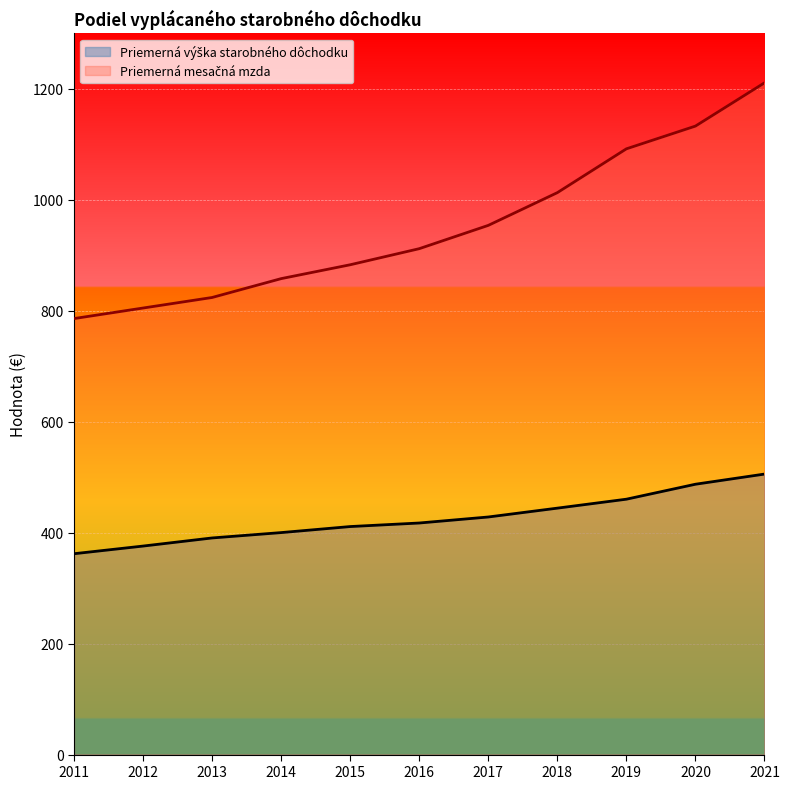

True or false: Priemerná mesačná mzda and Priemerná výška starobného dôchodku intersect in this chart.

False